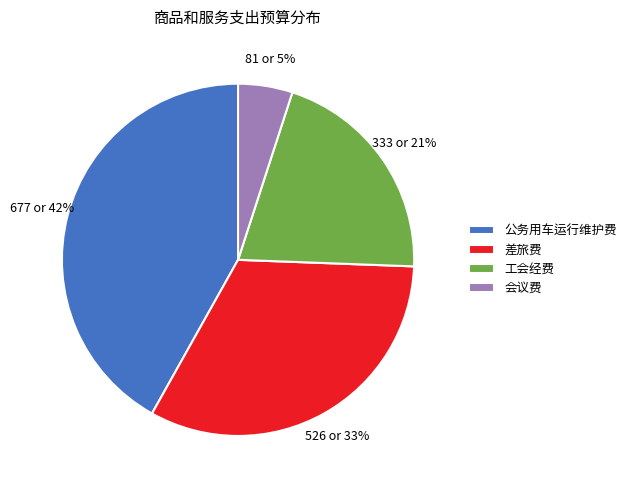

Between 公务用车运行维护费 and 工会经费, which is larger?

公务用车运行维护费